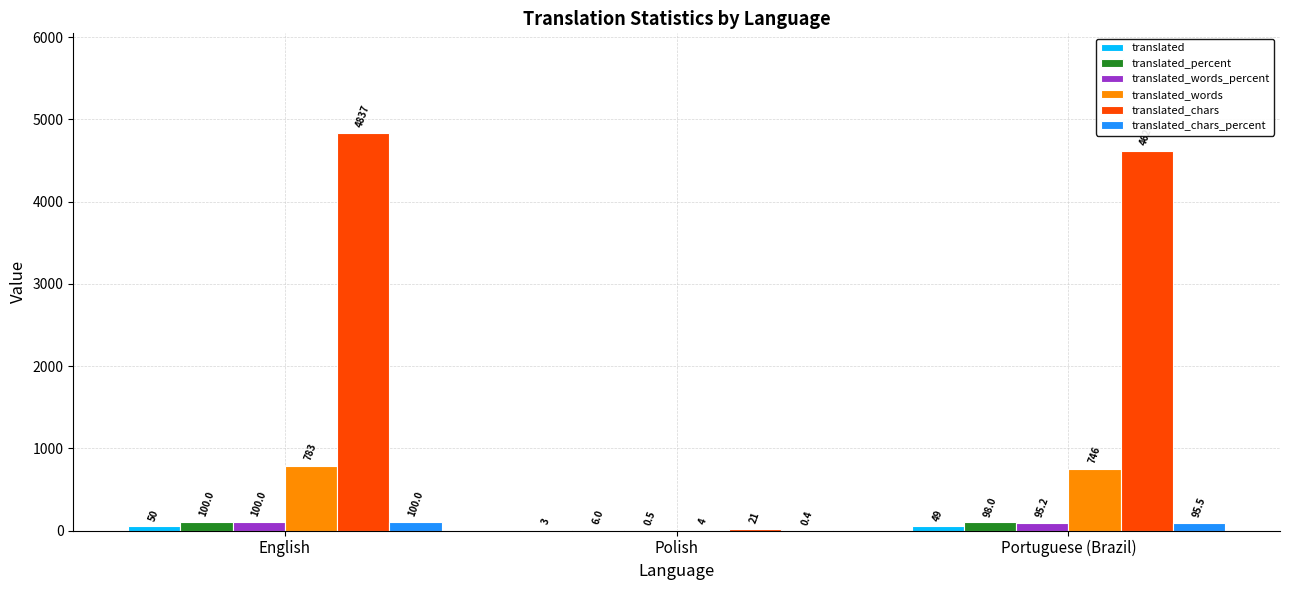

What is the greatest value displayed?

4837.0